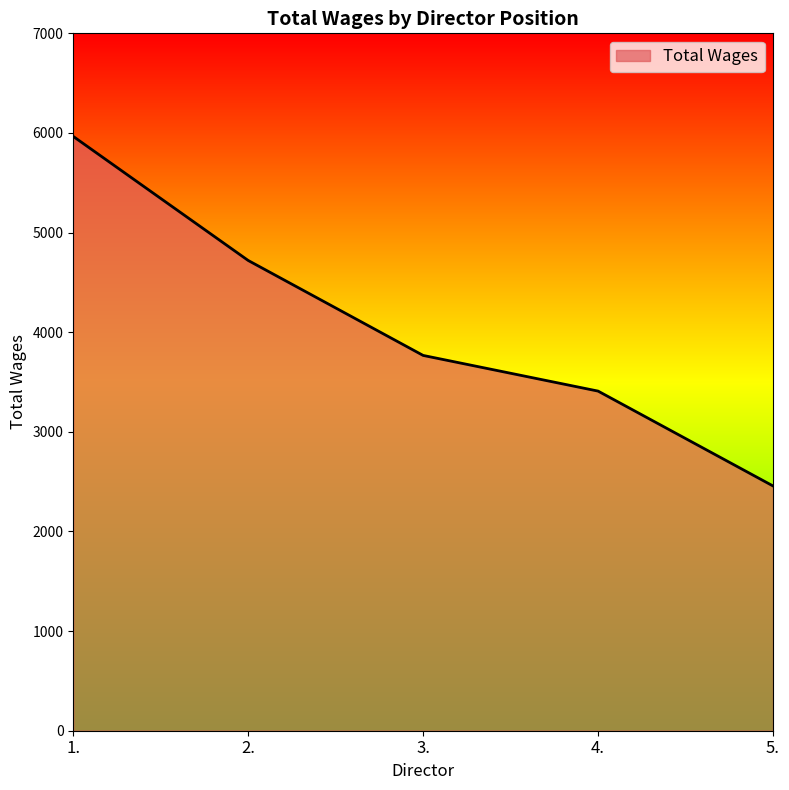

What is the difference between the values at 3. and 5.?

1310